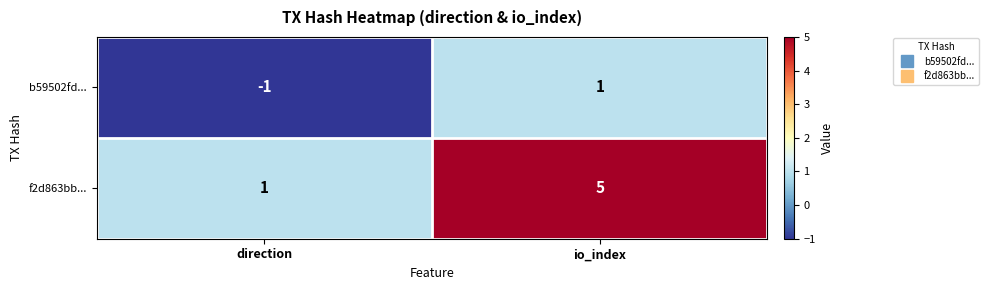

What is the maximum value shown in the chart?

5